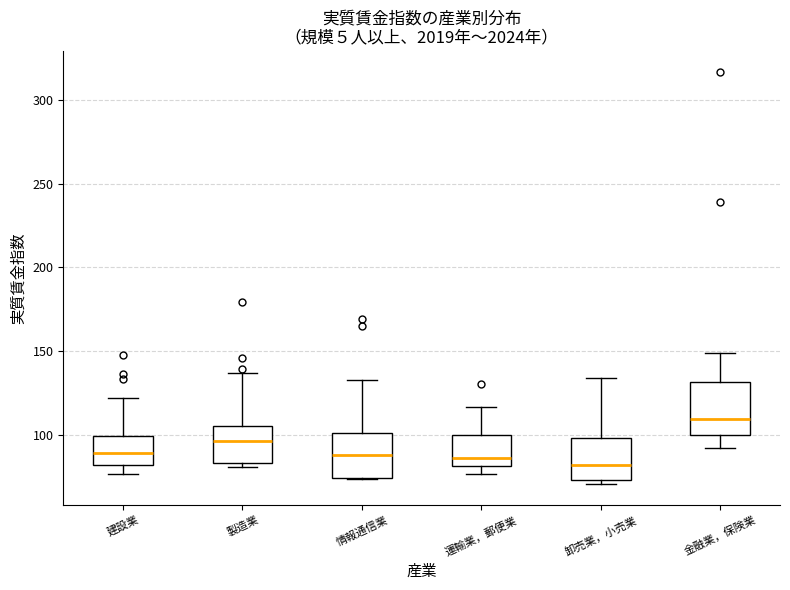

Reading left to right, transcribe this box plot: for each box, give where its median line is, the range the box spans, and where its two whiskers end, as read against the y-axis. The values are not printed on the chart, so give them approximately, as read against the axis.

建設業: median 90, box 80 to 100, whiskers 75 to 120
製造業: median 95, box 85 to 105, whiskers 80 to 135
情報通信業: median 90, box 75 to 100, whiskers 75 to 135
運輸業，郵便業: median 85, box 80 to 100, whiskers 75 to 115
卸売業，小売業: median 80, box 75 to 100, whiskers 70 to 135
金融業，保険業: median 110, box 100 to 130, whiskers 90 to 150